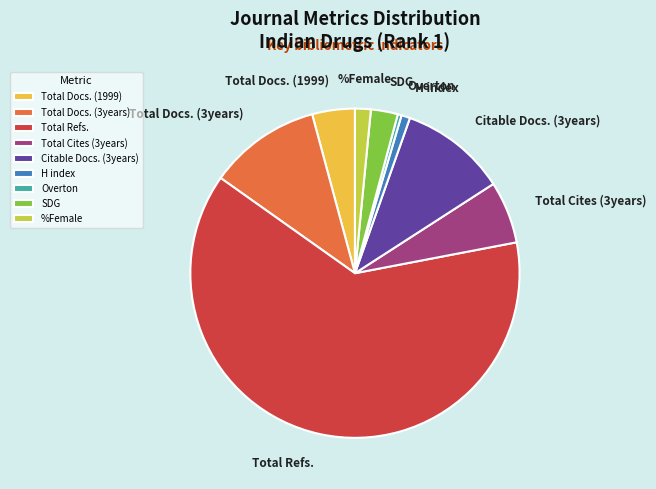

Is Total Refs. the majority of the pie?

Yes